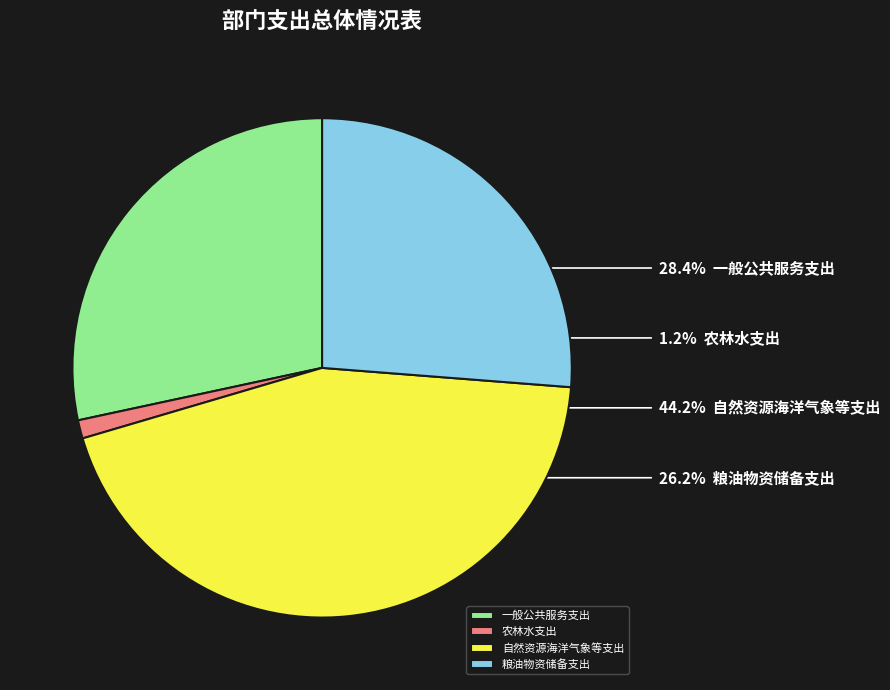

The 自然资源海洋气象等支出 slice represents 33% of the pie. True or false?

False